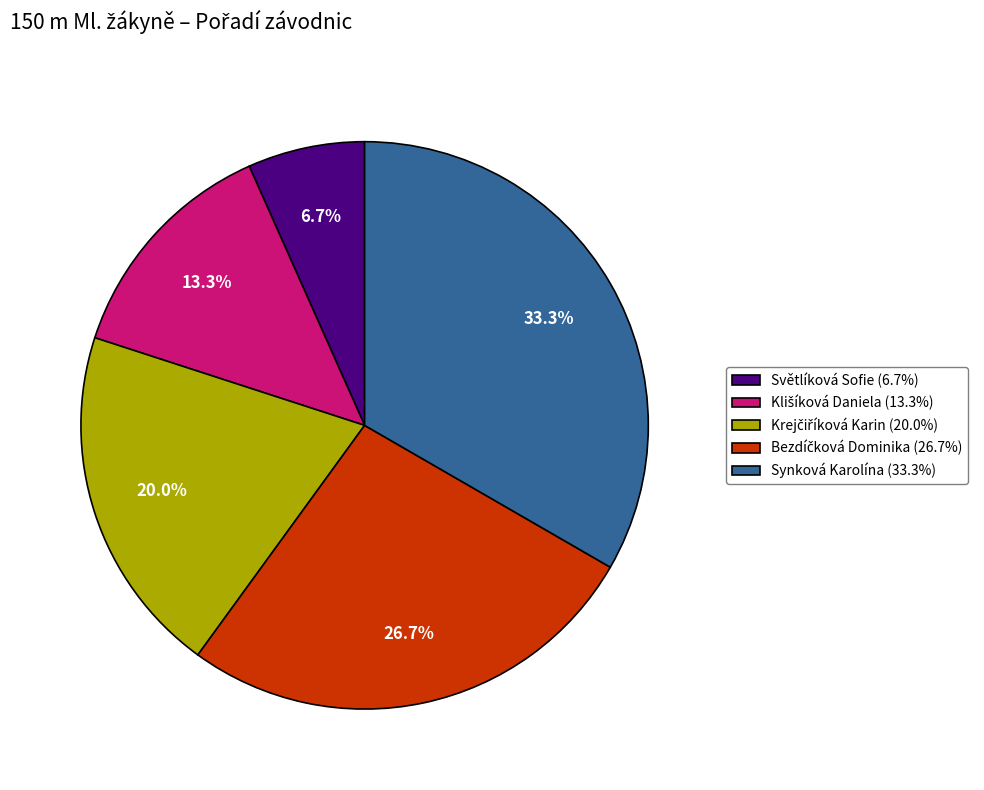

How much of the chart is everything except Světlíková Sofie (6.7%)?

93.3%